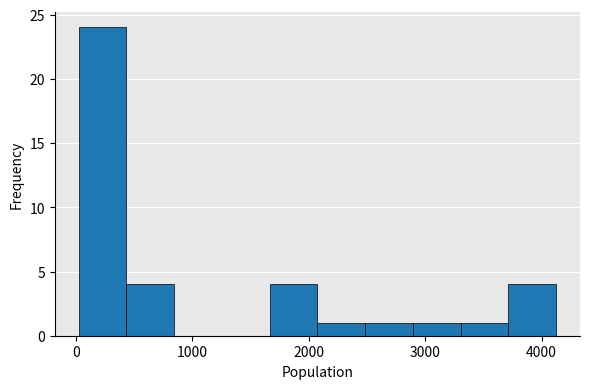

Reading left to right, transcribe this chart: for each bar, give the range it covers on the x-axis and its height. Neither the bar edges nor the heights are printed on the chart, so give them approximately, as read against the axes.

0 to 400: 24
400 to 800: 4
800 to 1300: 0
1300 to 1700: 0
1700 to 2100: 4
2100 to 2500: 1
2500 to 2900: 1
2900 to 3300: 1
3300 to 3700: 1
3700 to 4100: 4